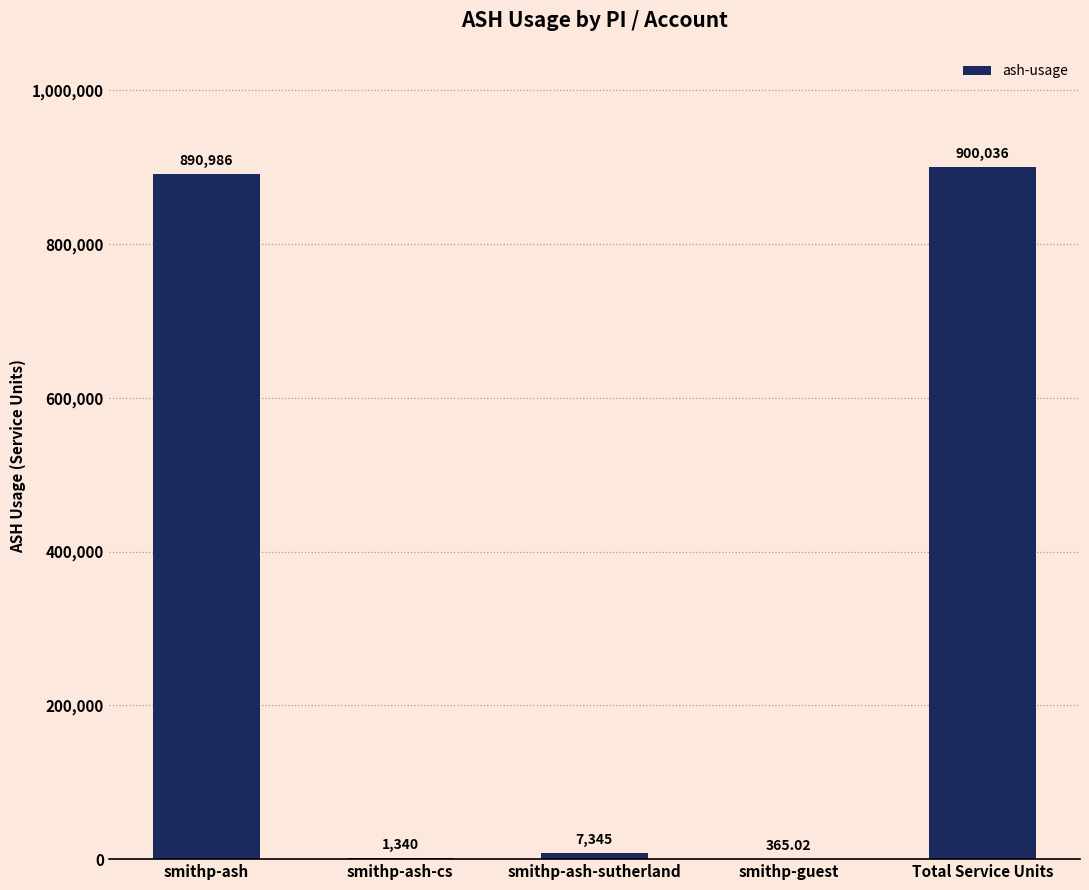

Read the value at smithp-ash.

890985.6